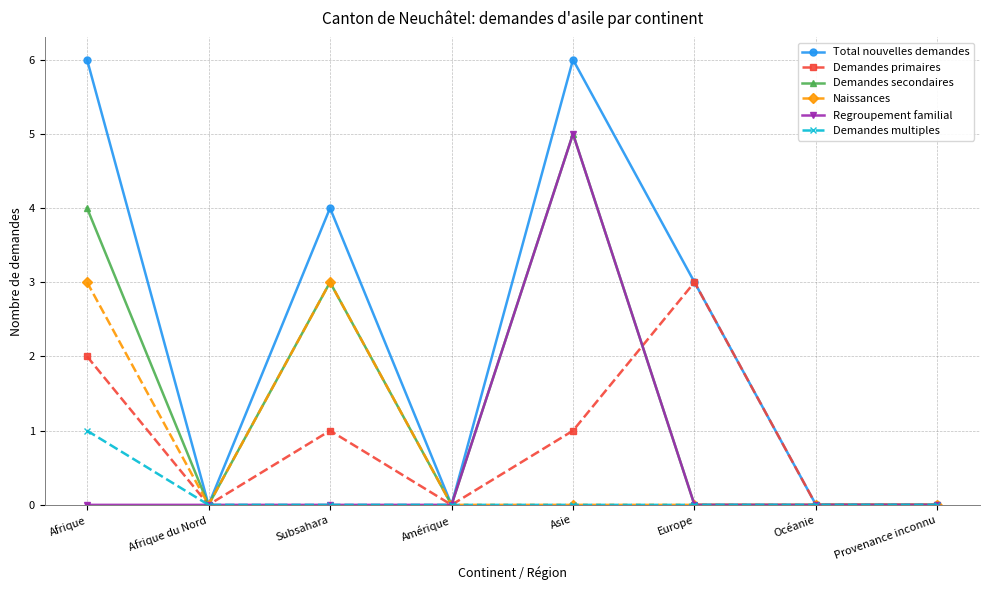

Between Subsahara and Océanie, which series saw the biggest shift?

Total nouvelles demandes